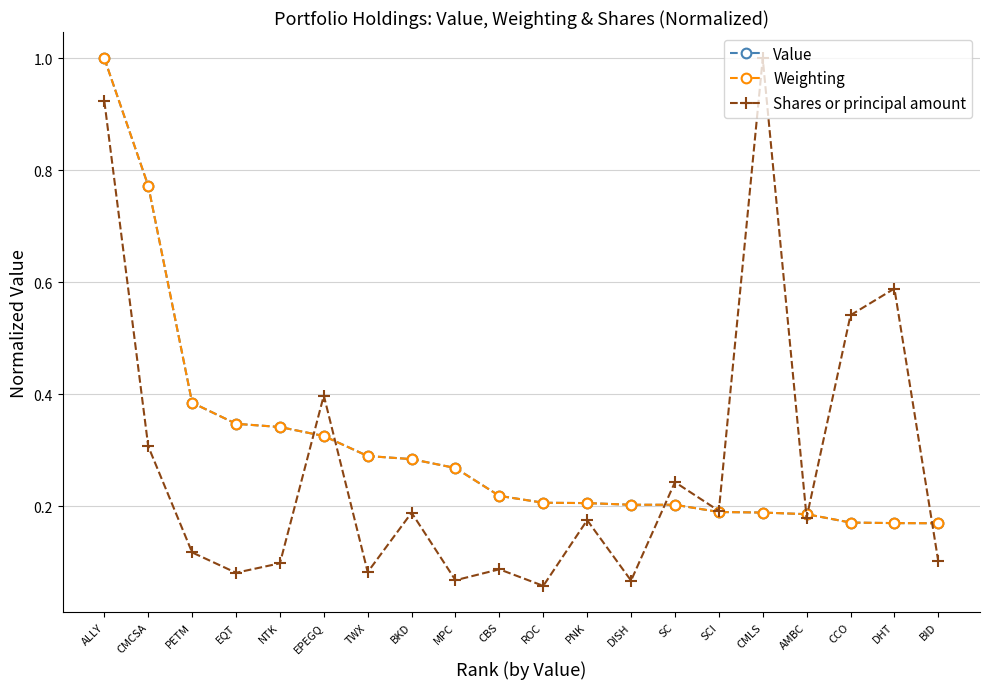

What is the label of the 7th point from the left?

TWX